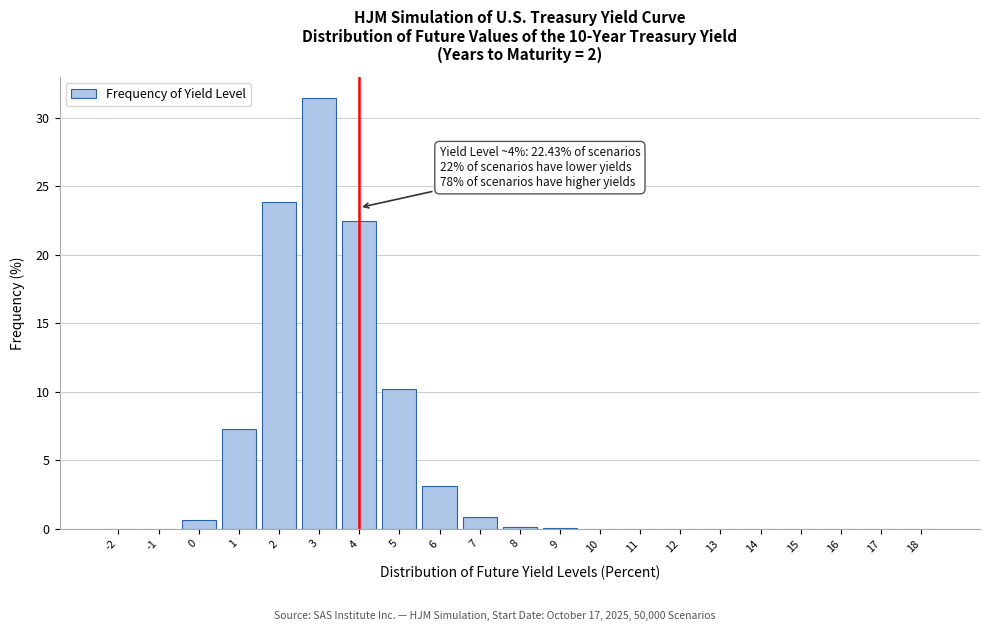

What is the greatest value displayed?

31.4